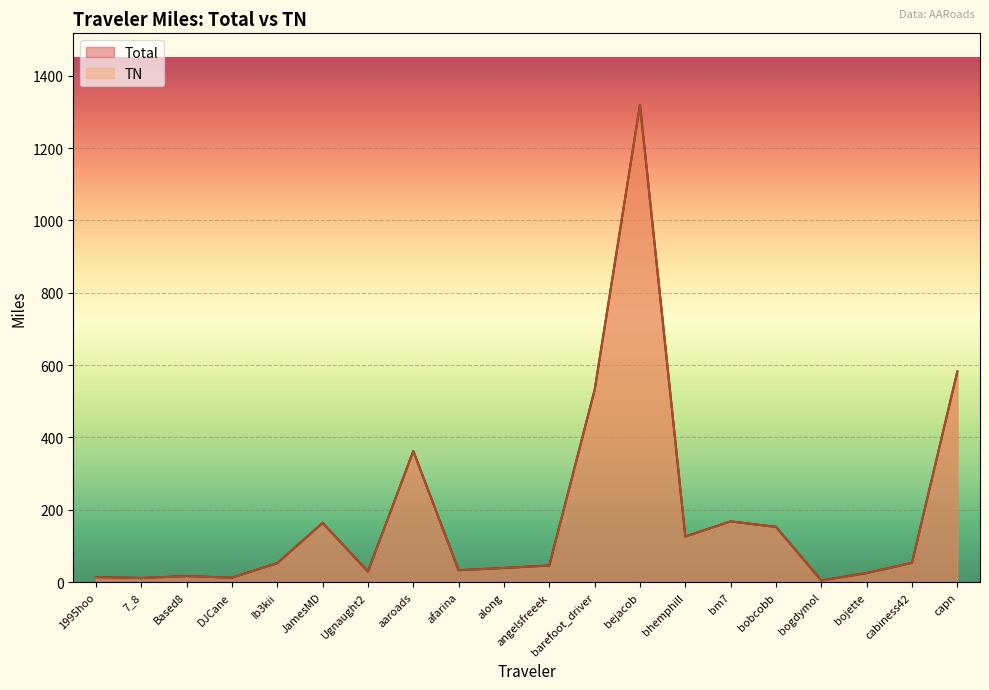

At which label does TN first exceed 52?

Ib3kii